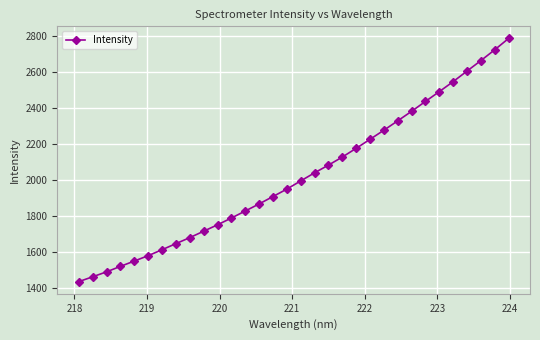

What is the sum of all values?

64676.7